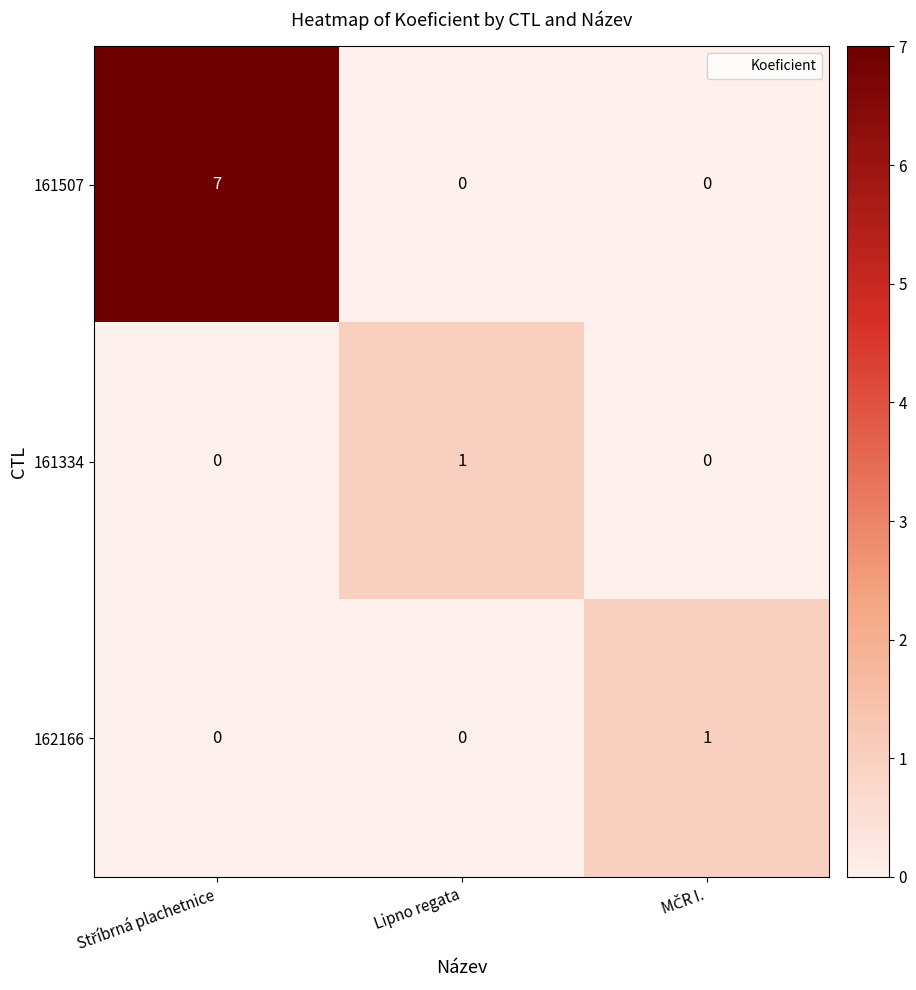

How many categories are shown in the chart?

3